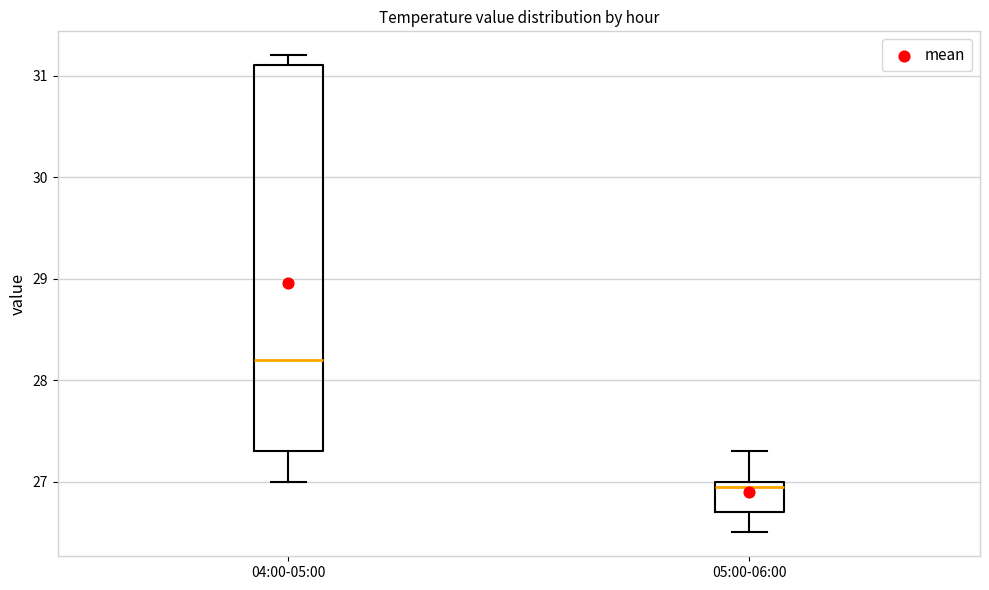

Which box's median line is the lowest?

05:00-06:00